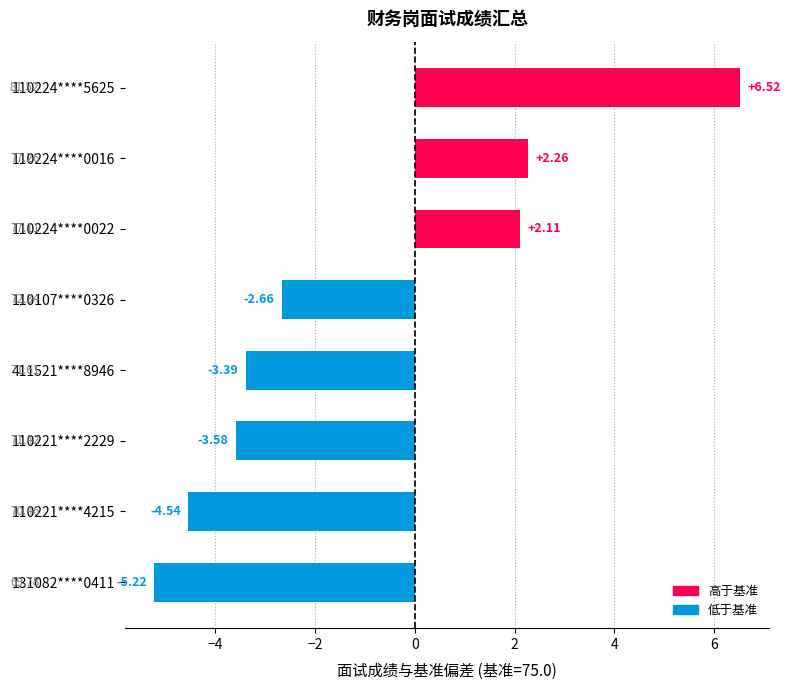

What is the change in value from 110107****0326 to 411521****8946?

-0.7